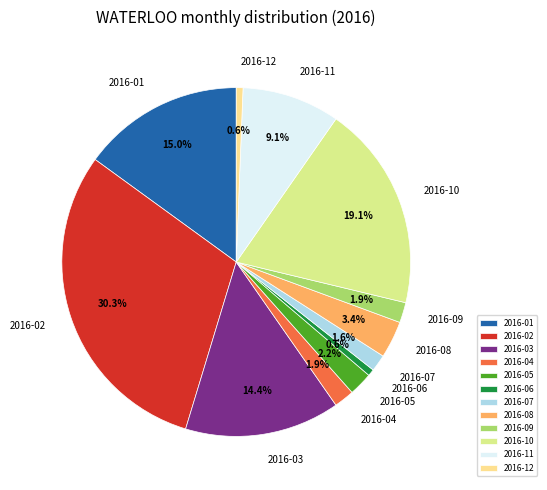

True or false: 2016-10 accounts for 11% of the total.

False